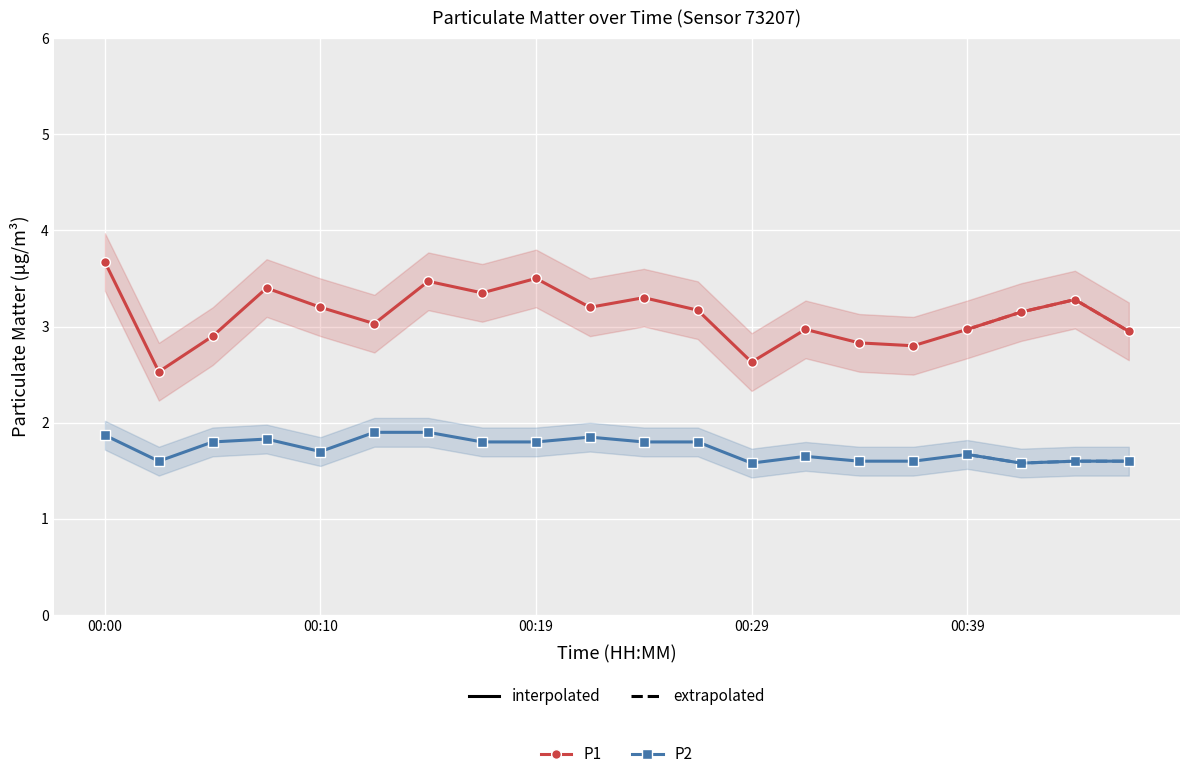

How many lines are shown in the chart?

2